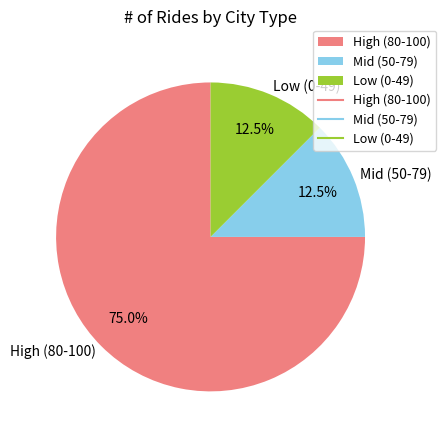

To the nearest percent, what is the average slice percentage?

33%